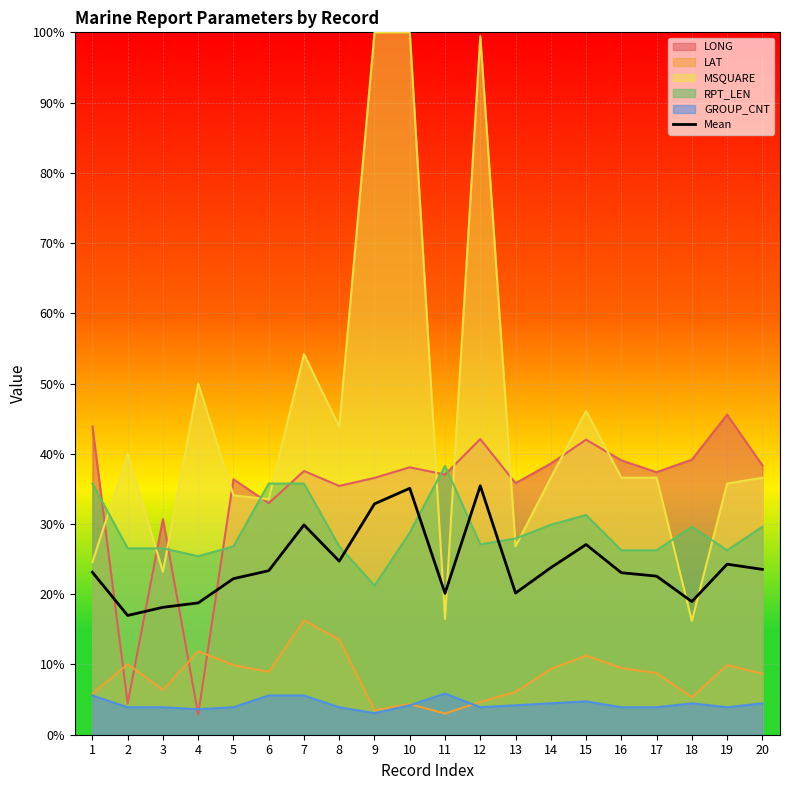

List the labels in order of value, smallest first.

2, 3, 4, 18, 11, 13, 5, 17, 16, 1, 6, 20, 14, 19, 8, 15, 7, 9, 10, 12